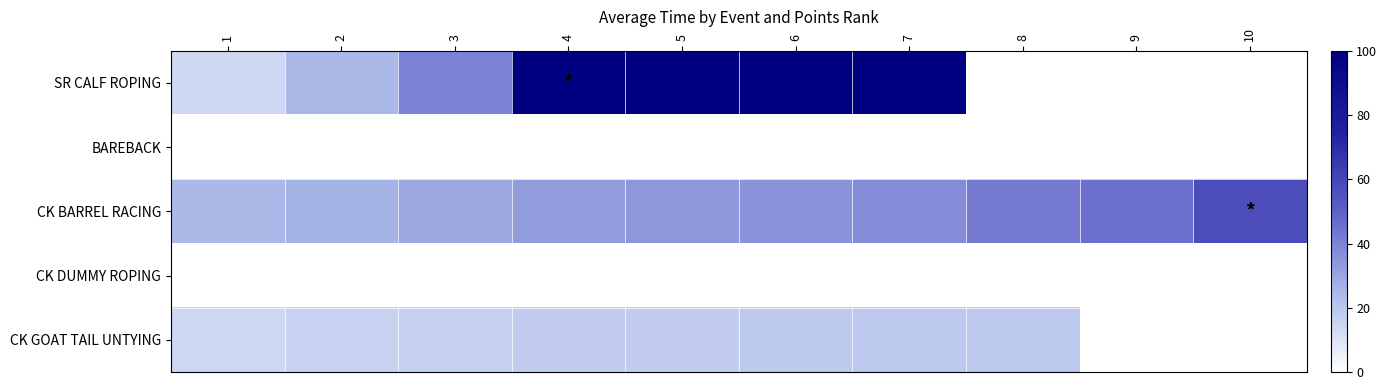

Between 2 and 10, which is larger?

2